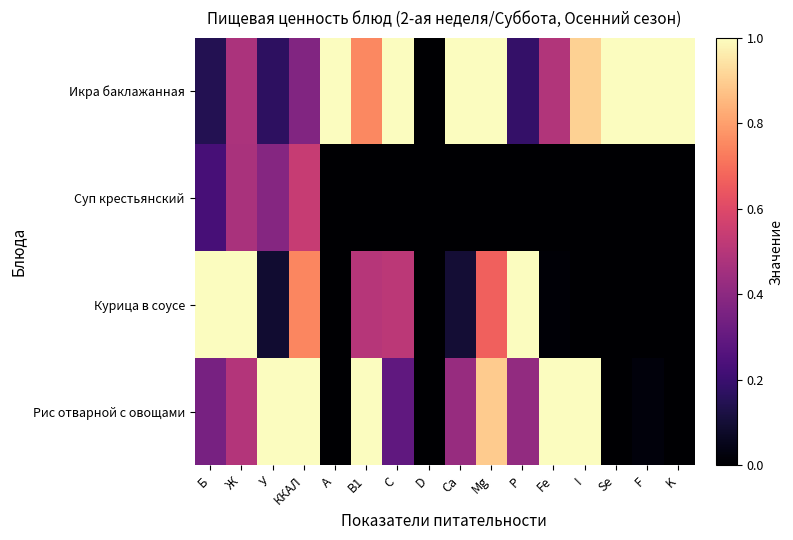

Reading left to right, extract all data points from this chart.

Икра баклажанная: Б=0.1	Ж=0.5	У=0.2	ККАЛ=0.4	A=1.0	B1=0.8	C=1.0	D=0.0	Ca=1.0	Mg=1.0	P=0.2	Fe=0.5	I=0.9	Se=1.0	F=1.0	K=1.0
Суп крестьянский: Б=0.2	Ж=0.5	У=0.4	ККАЛ=0.5	A=0.0	B1=0.0	C=0.0	D=0.0	Ca=0.0	Mg=0.0	P=0.0	Fe=0.0	I=0.0	Se=0.0	F=0.0	K=0.0
Курица в соусе: Б=1.0	Ж=1.0	У=0.1	ККАЛ=0.7	A=0.0	B1=0.5	C=0.5	D=0.0	Ca=0.1	Mg=0.7	P=1.0	Fe=0.0	I=0.0	Se=0.0	F=0.0	K=0.0
Рис отварной с овощами: Б=0.4	Ж=0.5	У=1.0	ККАЛ=1.0	A=0.0	B1=1.0	C=0.3	D=0.0	Ca=0.4	Mg=0.9	P=0.4	Fe=1.0	I=1.0	Se=0.0	F=0.0	K=0.0